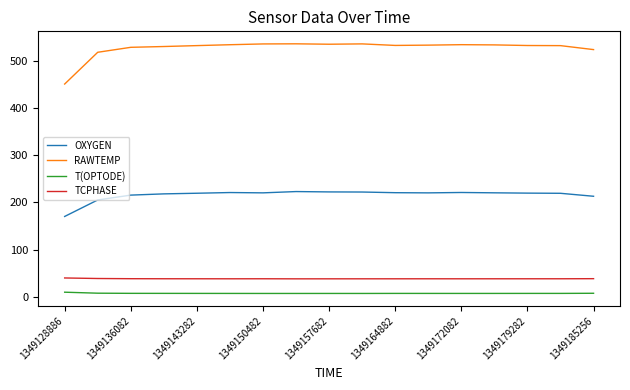

What is the greatest value displayed?

536.9